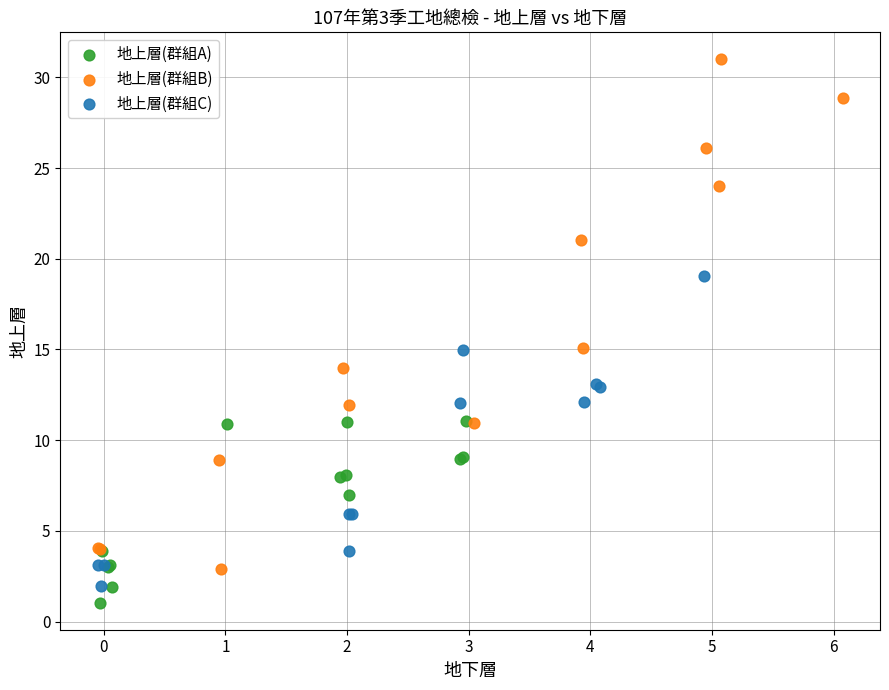

Which series contains the highest Y value?

地上層(群組B)